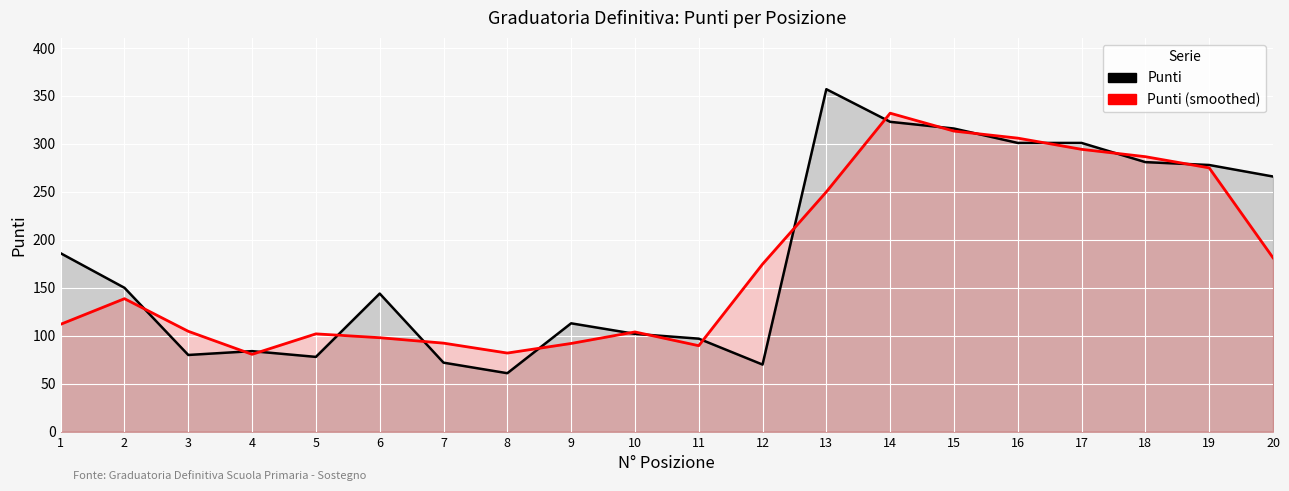

Is it true that Punti (smoothed) equals 174.7 at 12?

True